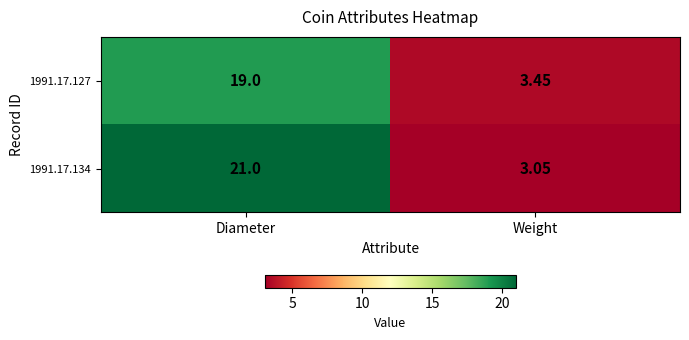

Which series has the widest spread of values?

1991.17.134